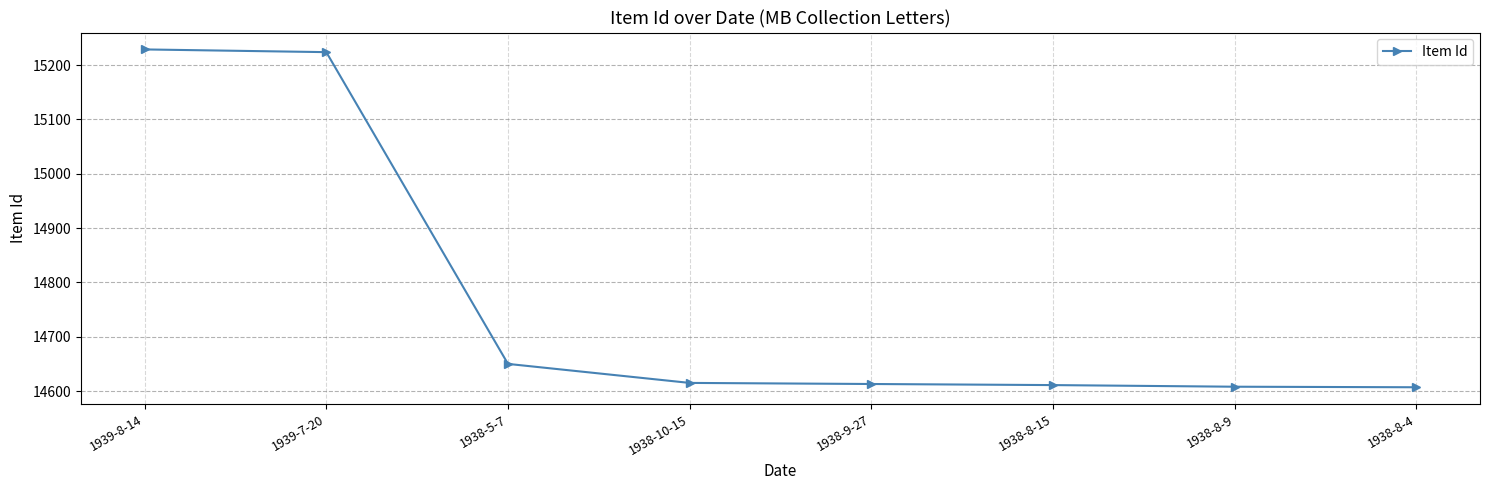

What is the sum of the values at 1939-7-20 and 1938-8-15?

29835